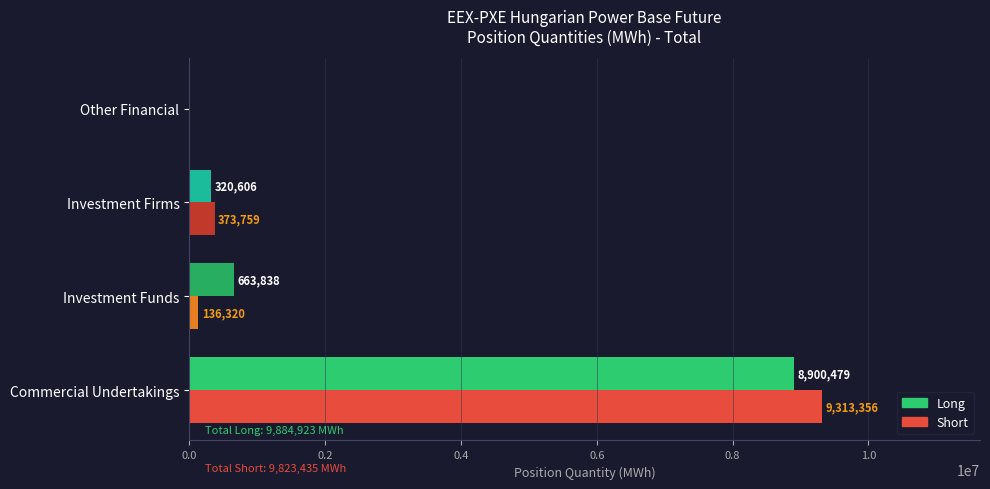

Which series has the largest total across all categories?

Long